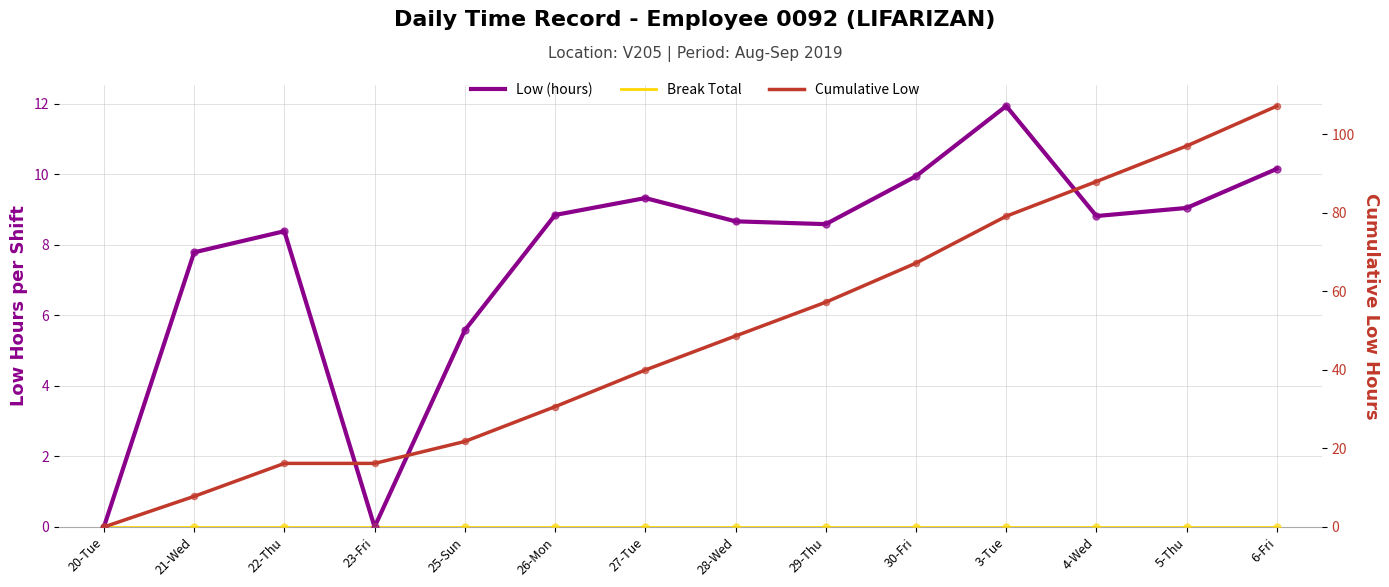

What is the total value across all series at 3-Tue?

91.0